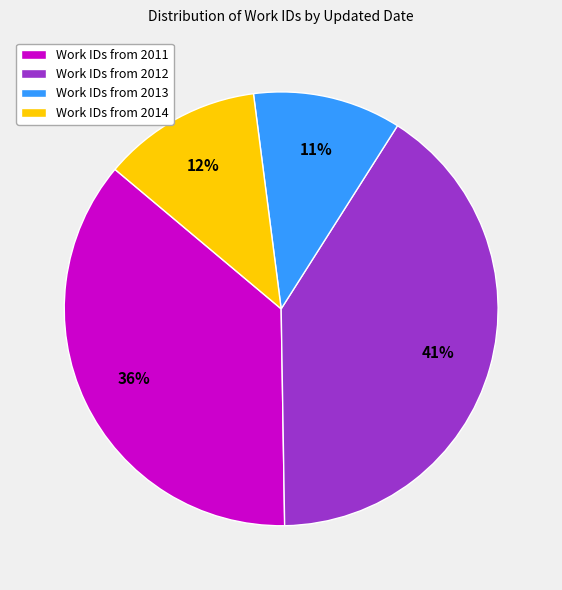

Does Work IDs from 2011 represent more than half of the total?

No